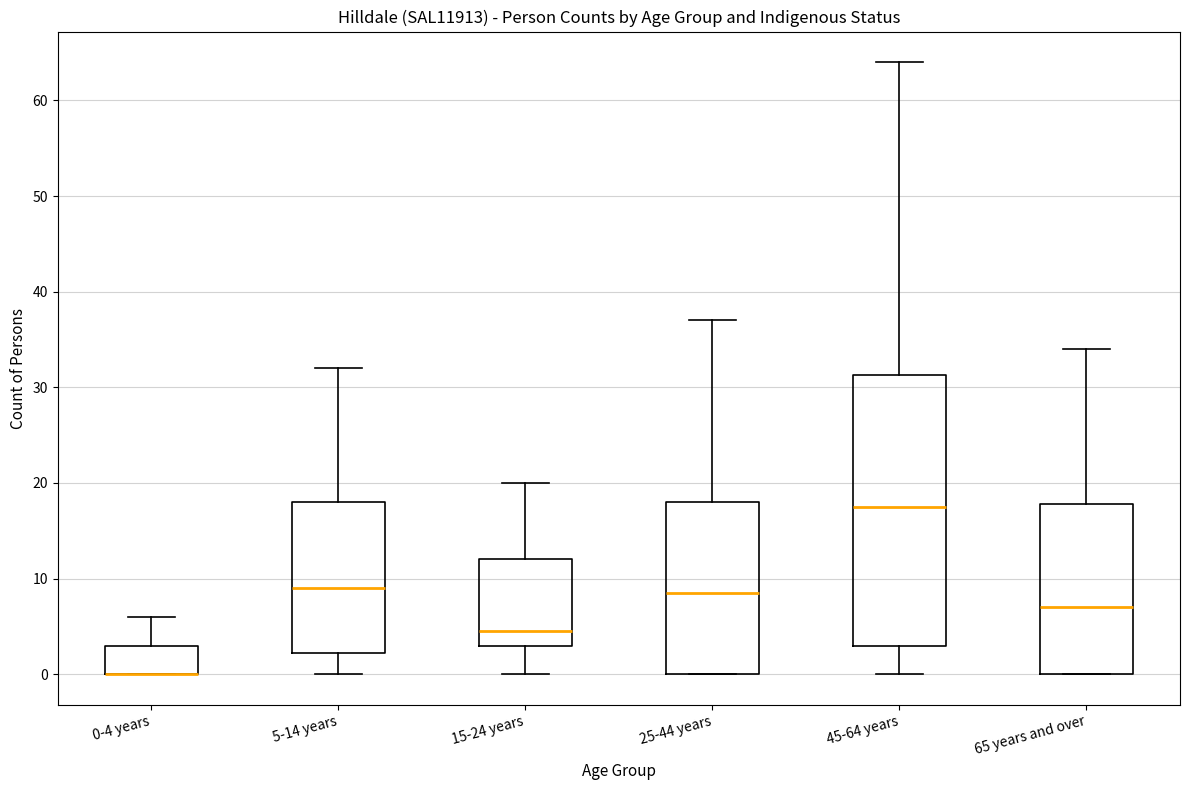

Reading left to right, transcribe this box plot: for each box, give where its median line is, the range the box spans, and where its two whiskers end, as read against the y-axis. The values are not printed on the chart, so give them approximately, as read against the axis.

0-4 years: median 0 (drawn on the box's lower edge), box 0 to 3, whiskers 0 to 6
5-14 years: median 9, box 2 to 18, whiskers 0 to 32
15-24 years: median 5, box 3 to 12, whiskers 0 to 20
25-44 years: median 9, box 0 to 18, whiskers 0 to 37
45-64 years: median 18, box 3 to 31, whiskers 0 to 64
65 years and over: median 7, box 0 to 18, whiskers 0 to 34